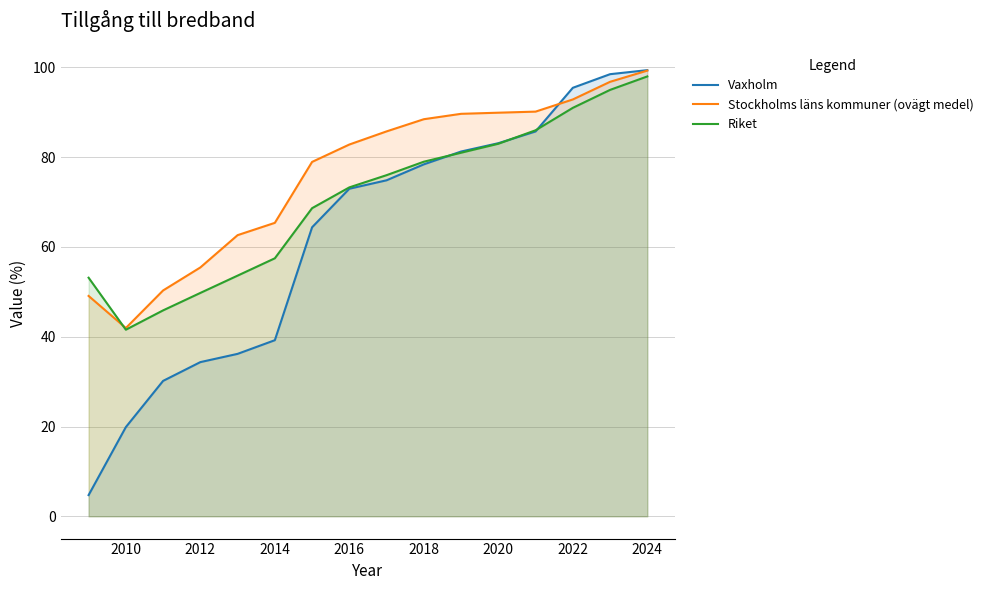

What is the spread (max minus min) of values at 2018?

10.1